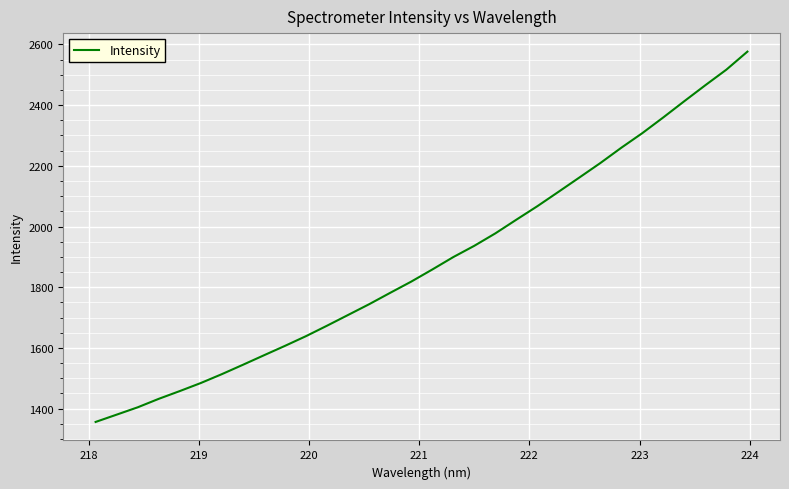

What is the difference between the maximum and minimum values?

1220.2